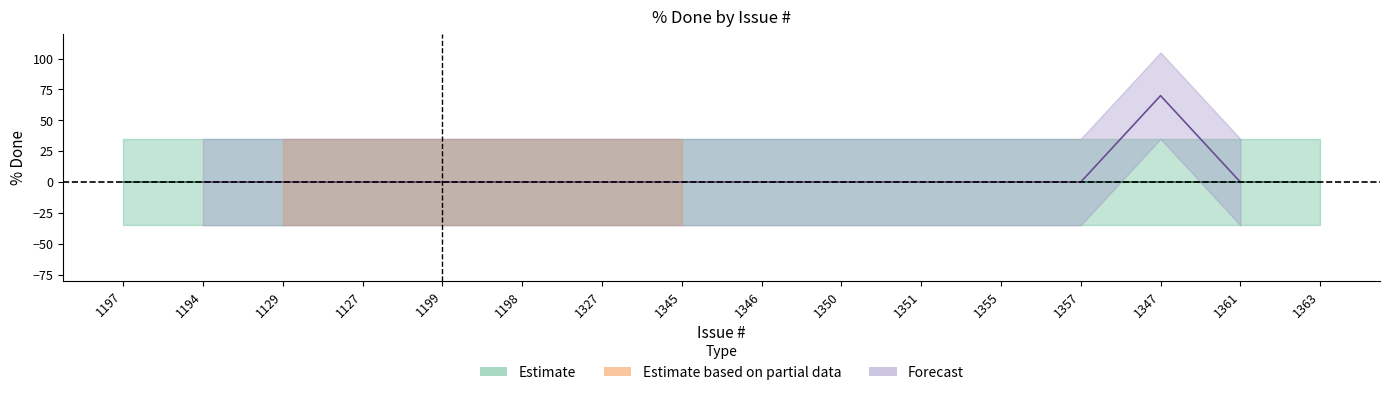

Reading right to left, what are all the values shown in this chart?

0	0	70	0	0	0	0	0	0	0	0	0	0	0	0	0